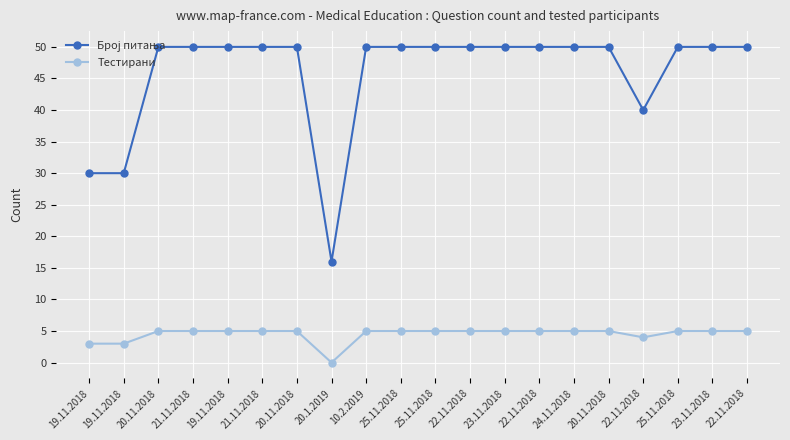

How many distinct data groups are displayed?

2